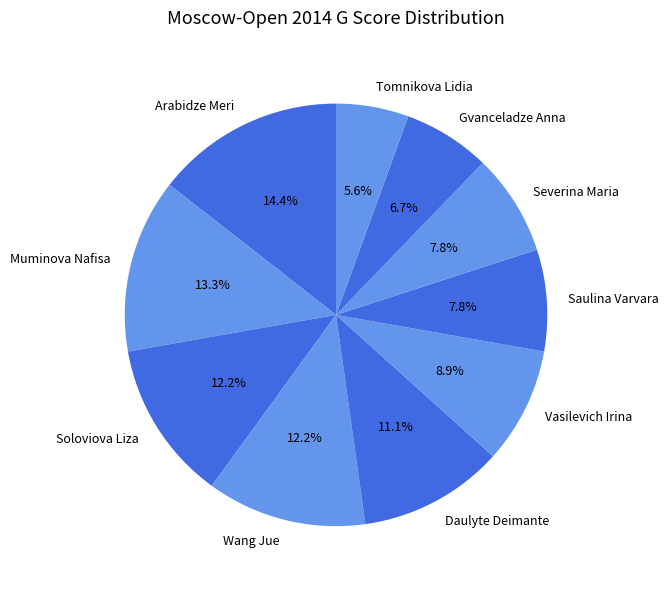

Combined, do Saulina Varvara and Vasilevich Irina account for over 50%?

No